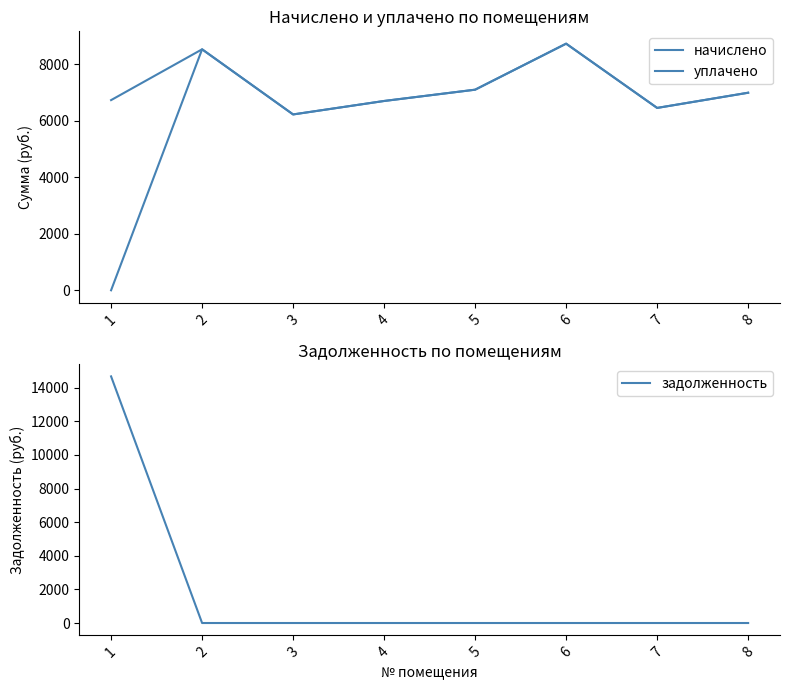

At which category does начислено reach its first local valley?

3